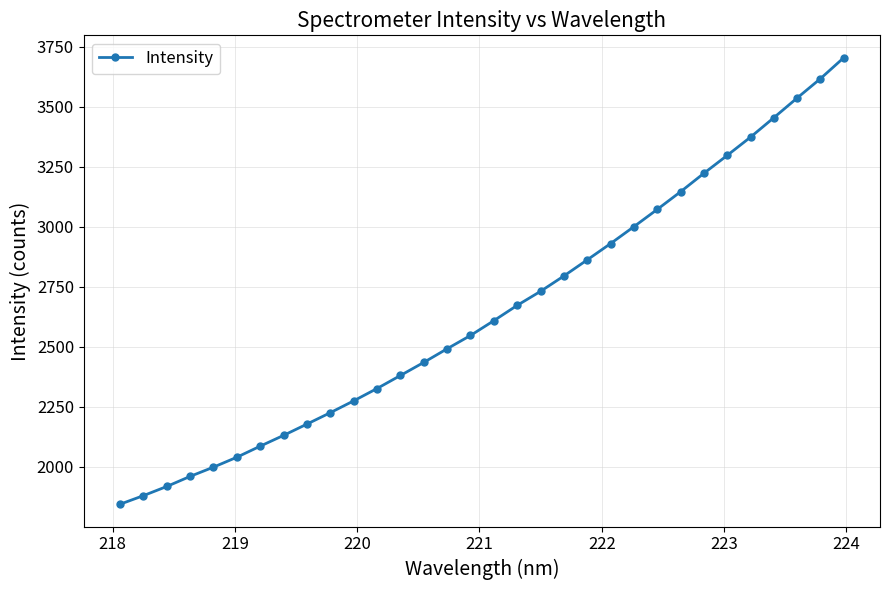

What is the greatest value displayed?

3703.9